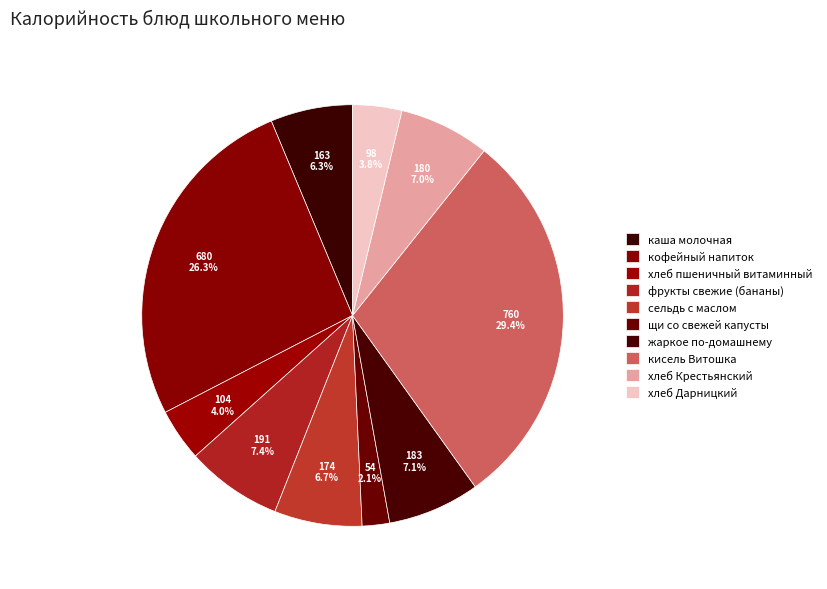

Which category has the smallest portion of the pie?

щи со свежей капусты